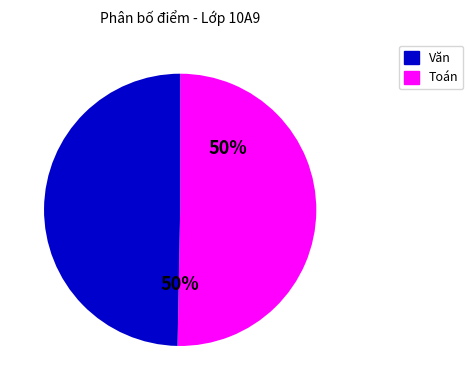

To the nearest percent, what is the average slice percentage?

50%